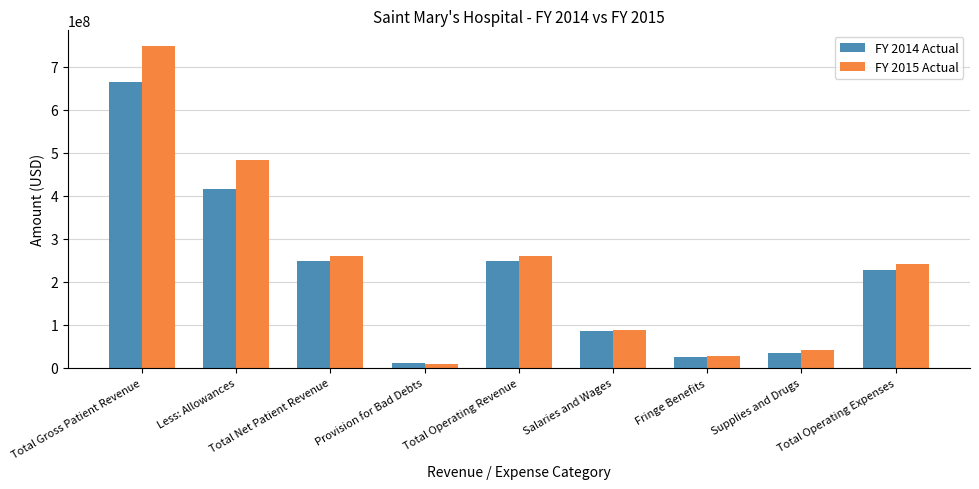

What is the difference between the second highest and second lowest values in the FY 2015 Actual series?

455915394